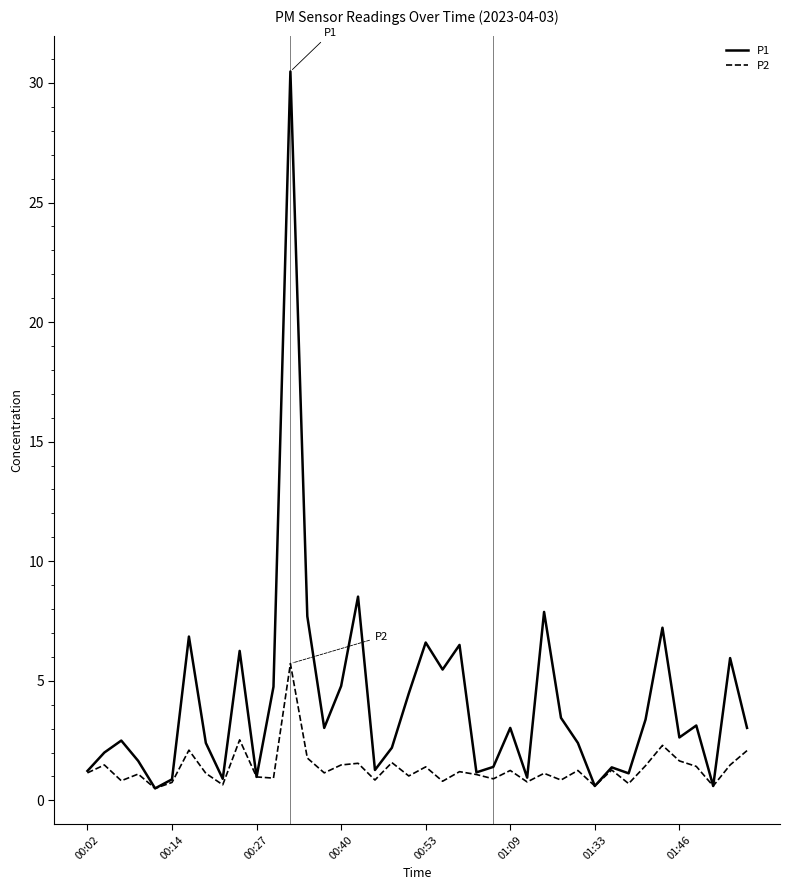

What is the minimum value for P2?

0.5